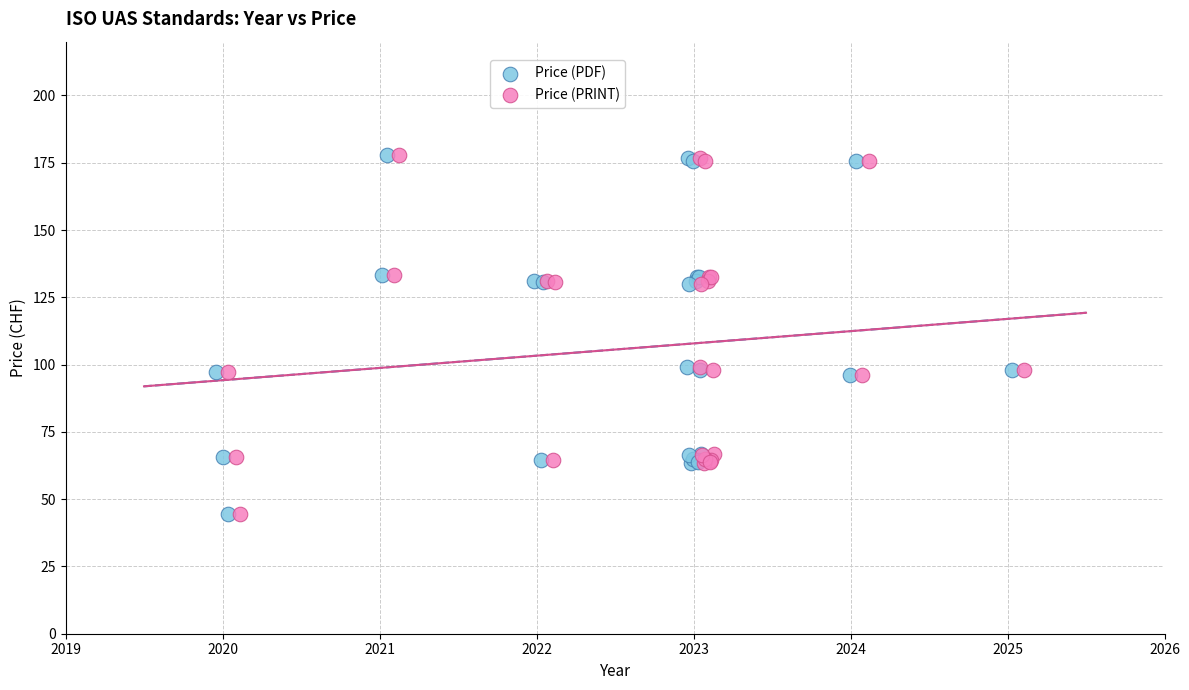

What are all the series names shown in the legend?

Price (PDF), Price (PRINT)